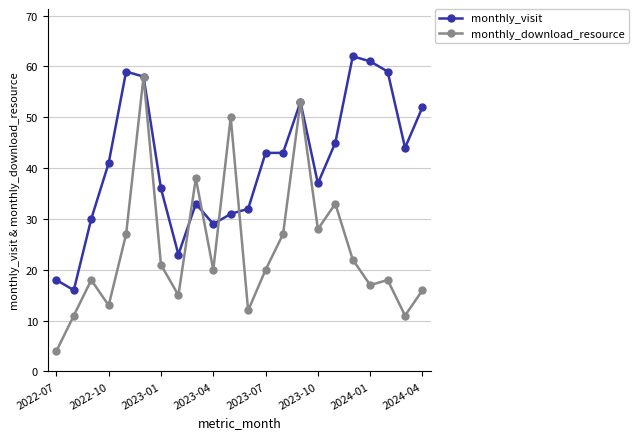

What is the greatest value displayed?

62